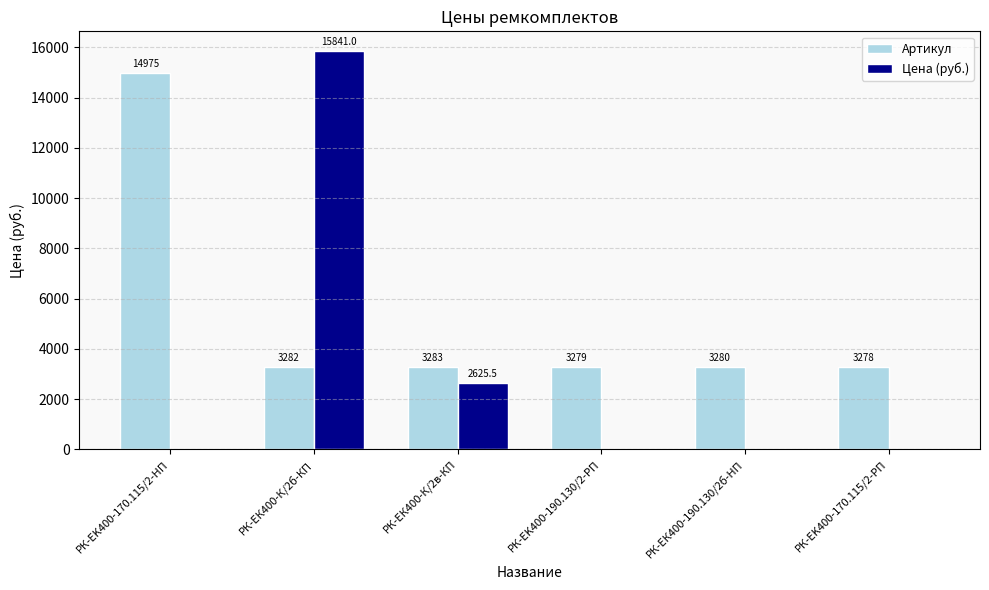

What are all the series names shown in the legend?

Артикул, Цена (руб.)